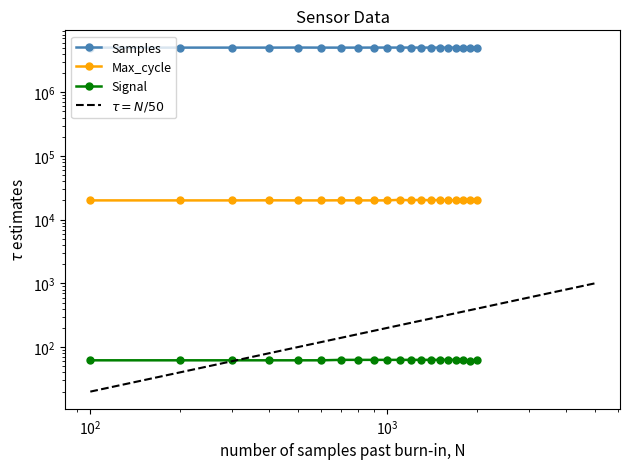

True or false: Signal and Samples intersect in this chart.

False